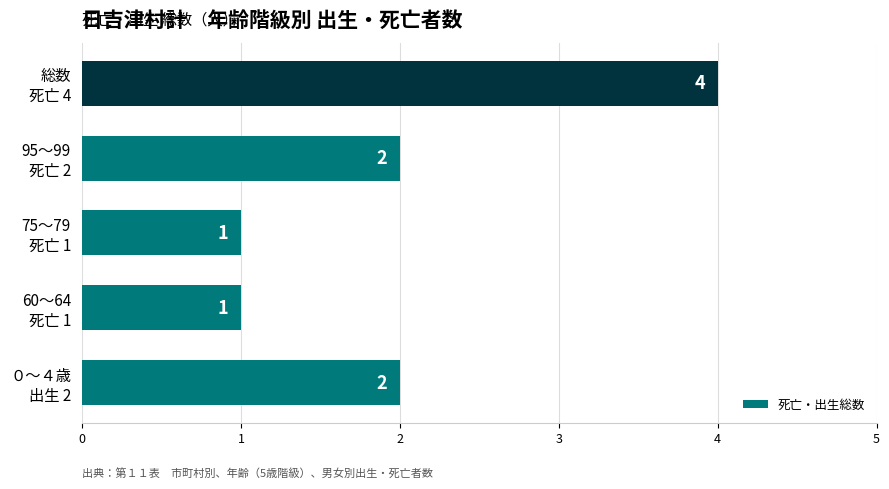

What is the difference between the maximum and minimum values?

3